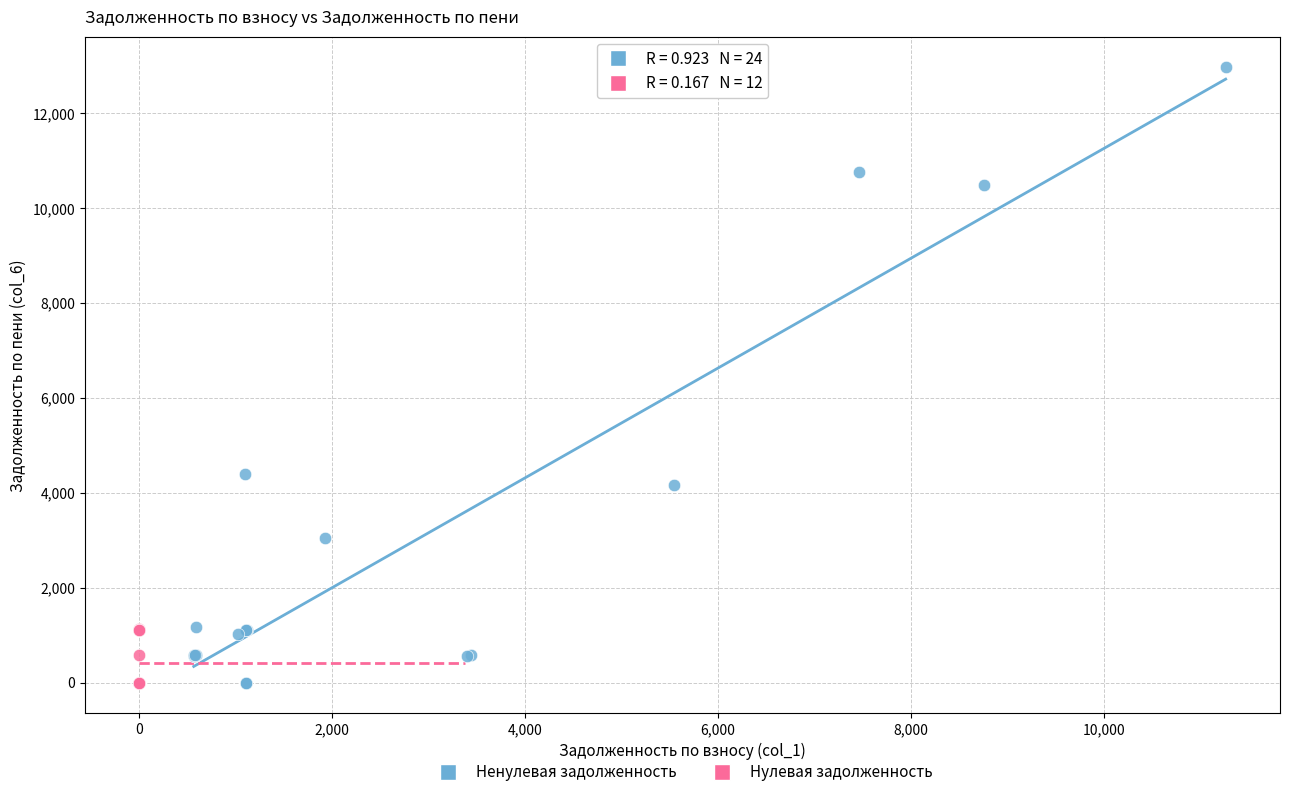

Which series reaches the maximum Y coordinate?

Ненулевая задолженность